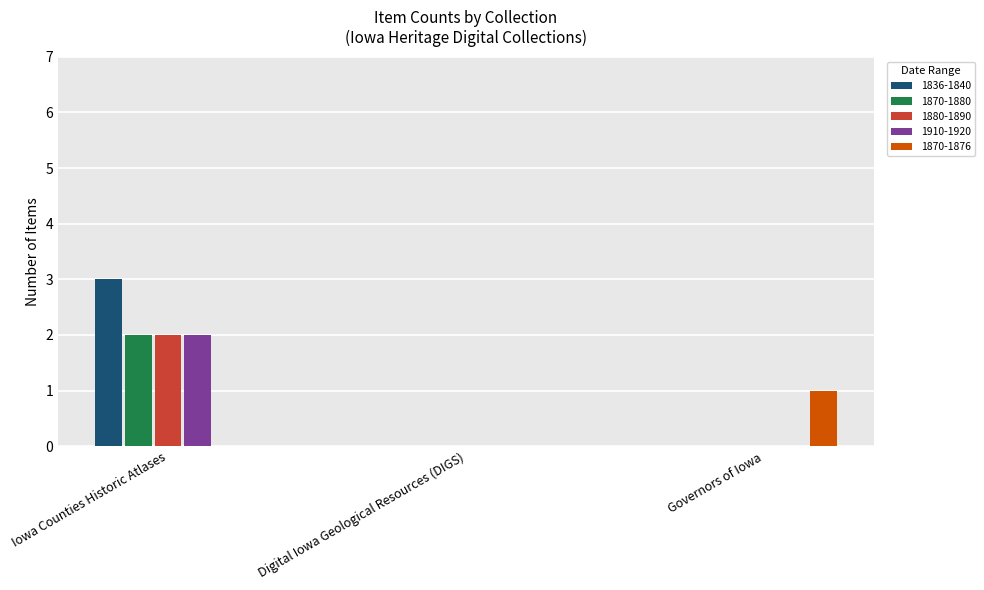

Is it true that 1880-1890 equals 0 at Digital Iowa Geological Resources (DIGS)?

True